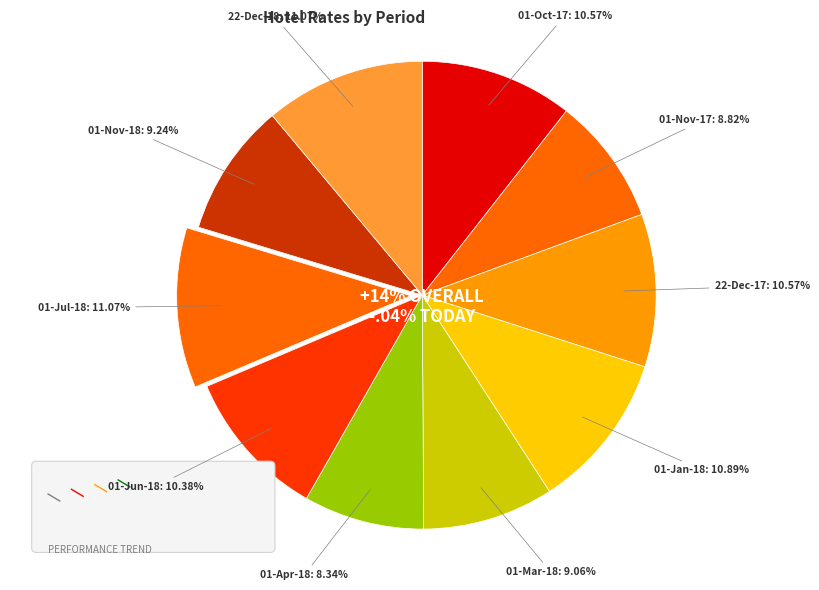

What is the total percentage of 01-Apr-18 and 01-Jan-18?

19.2%